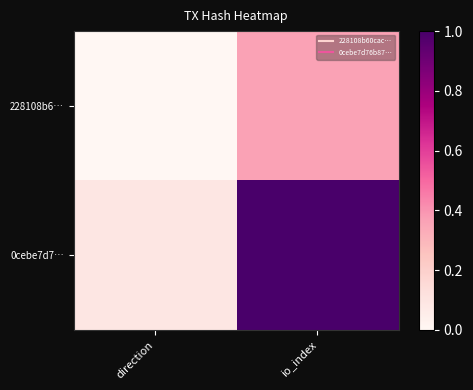

List the series in order of their peak value, lowest first.

228108b6…, 0cebe7d7…